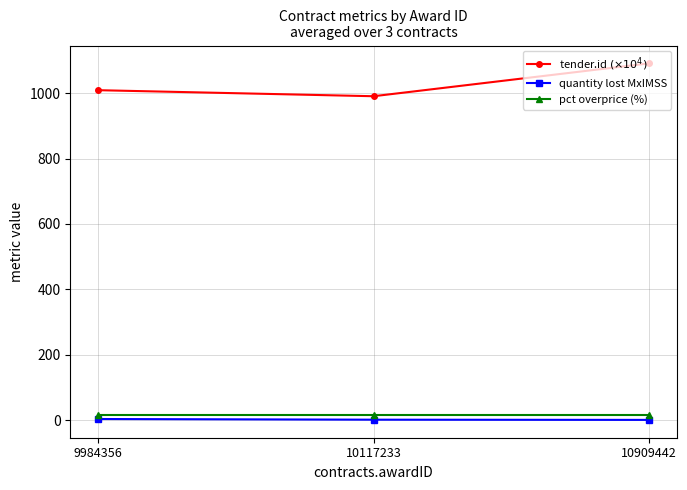

What is the maximum value shown in the chart?

1090.9